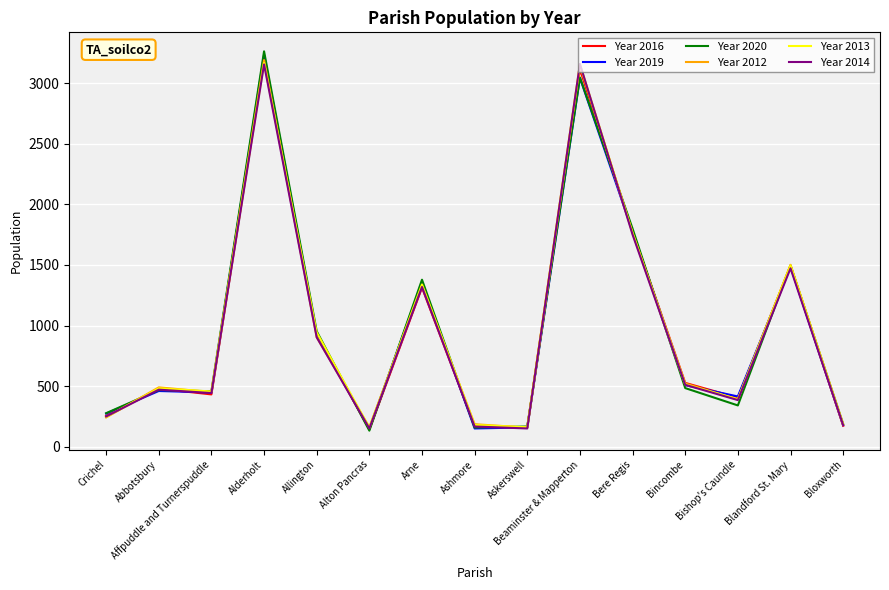

Between Abbotsbury and Bloxworth, which series saw the biggest shift?

Year 2016